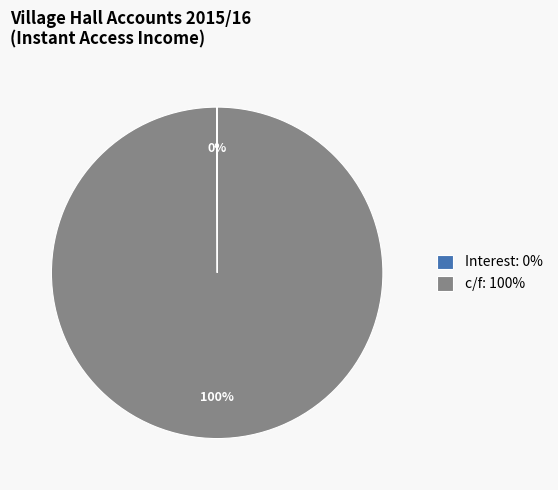

Is it true that c/f: 100% is 87% of the pie?

False